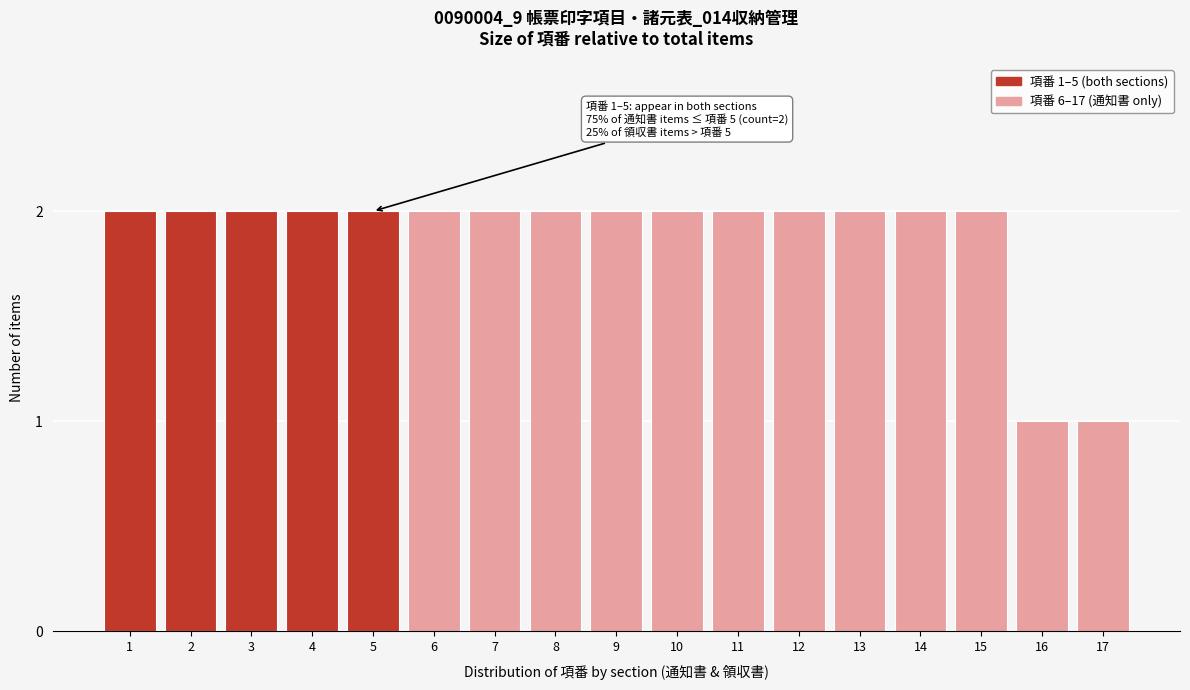

Reading left to right, transcribe all the data shown in this chart.

2	2	2	2	2	2	2	2	2	2	2	2	2	2	2	1	1